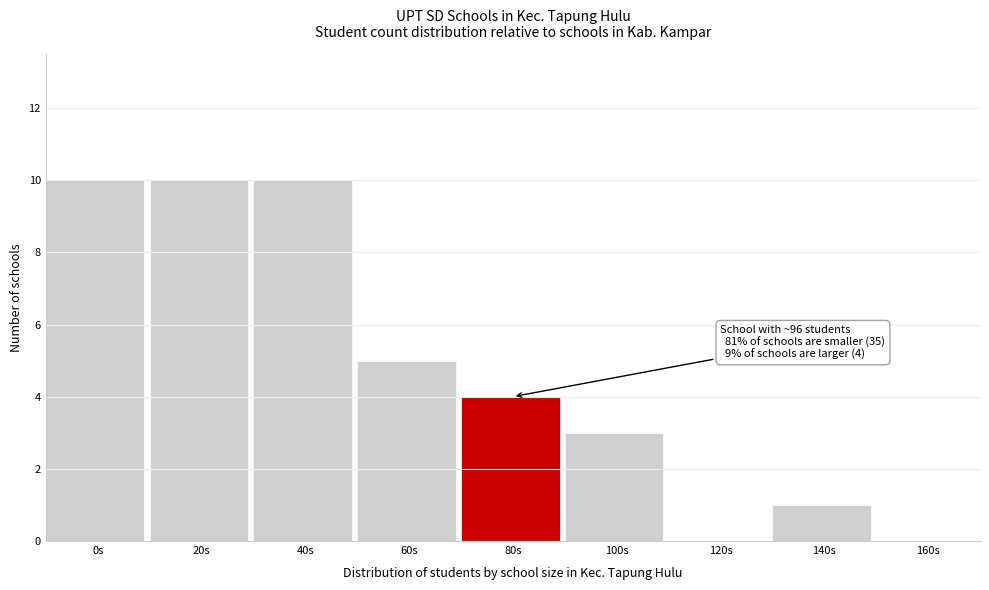

Reading right to left, transcribe all the data shown in this chart.

160s=0	140s=1	120s=0	100s=3	80s=4	60s=5	40s=10	20s=10	0s=10